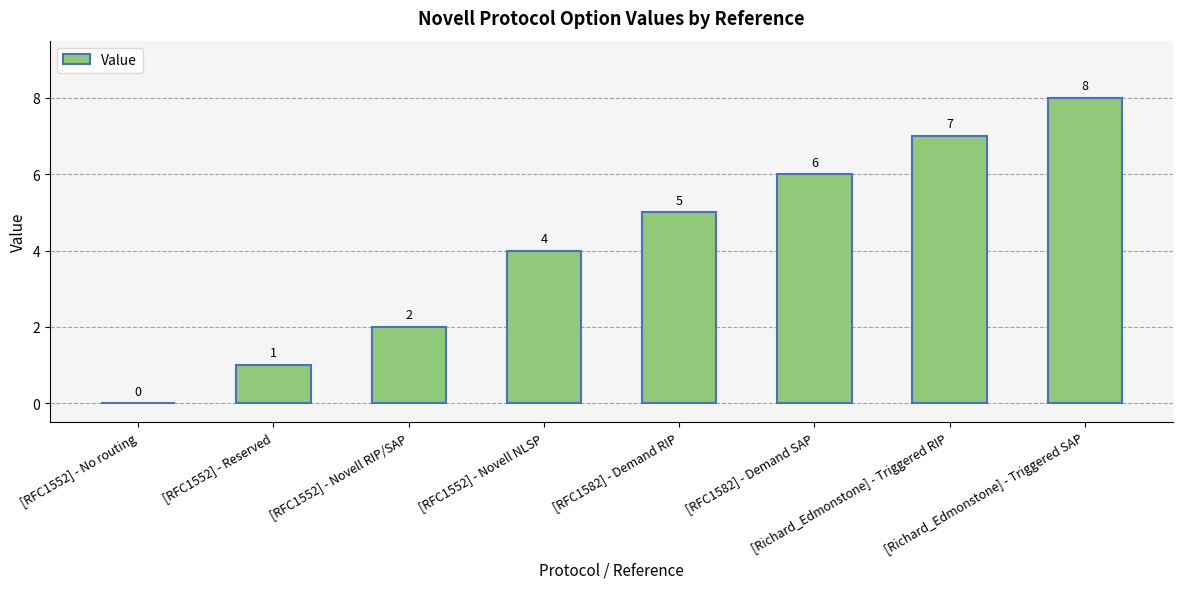

Read the value at [RFC1582] - Demand SAP.

6